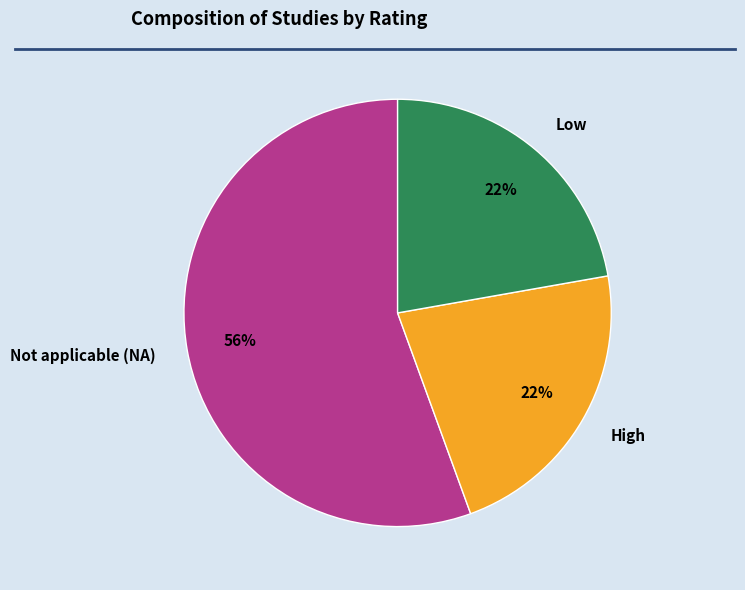

What is the majority slice?

Not applicable (NA)